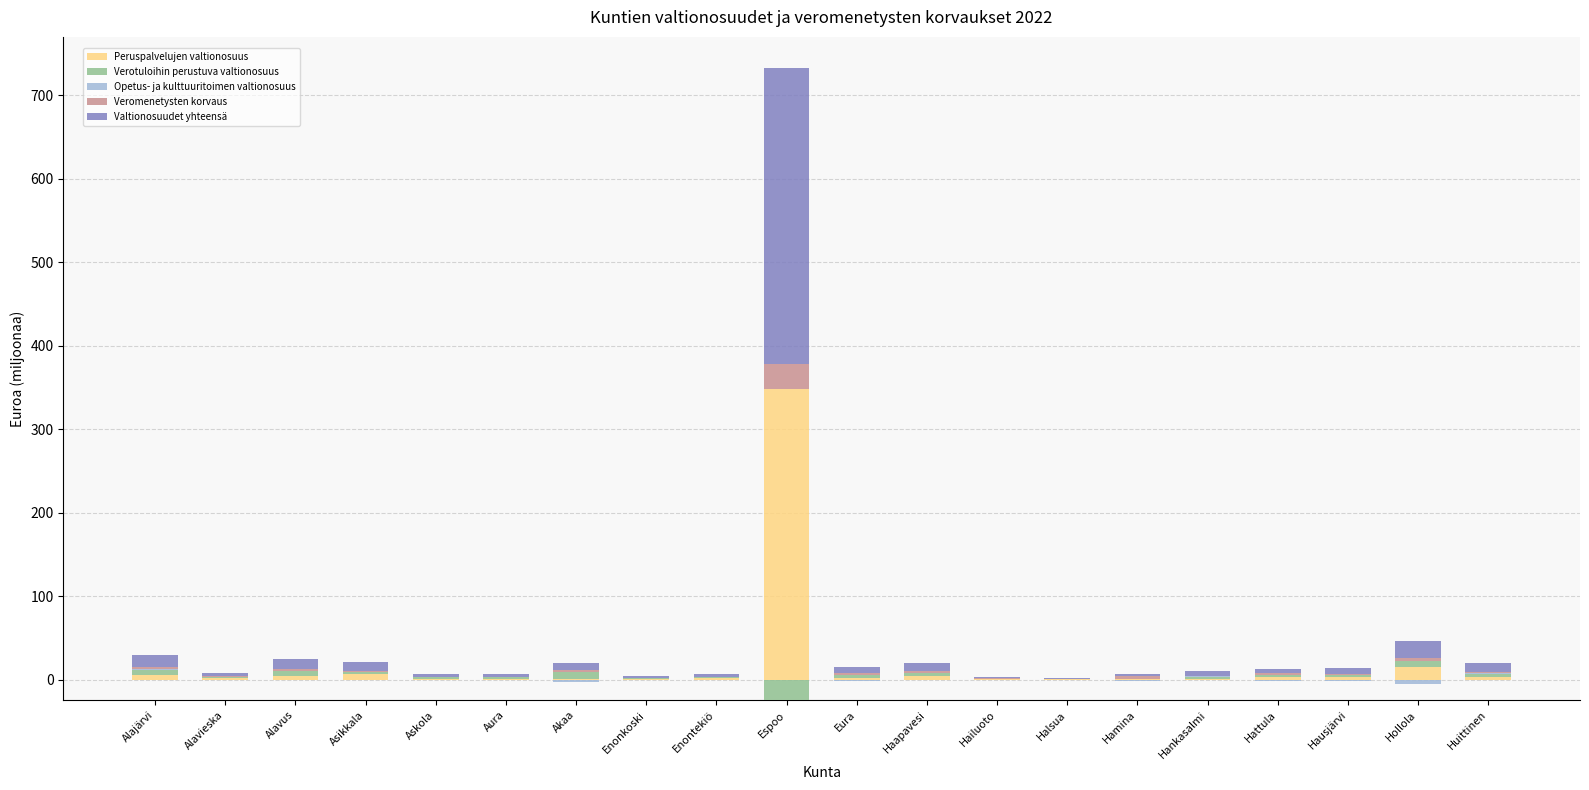

Which category has the lowest value across all series?

Espoo